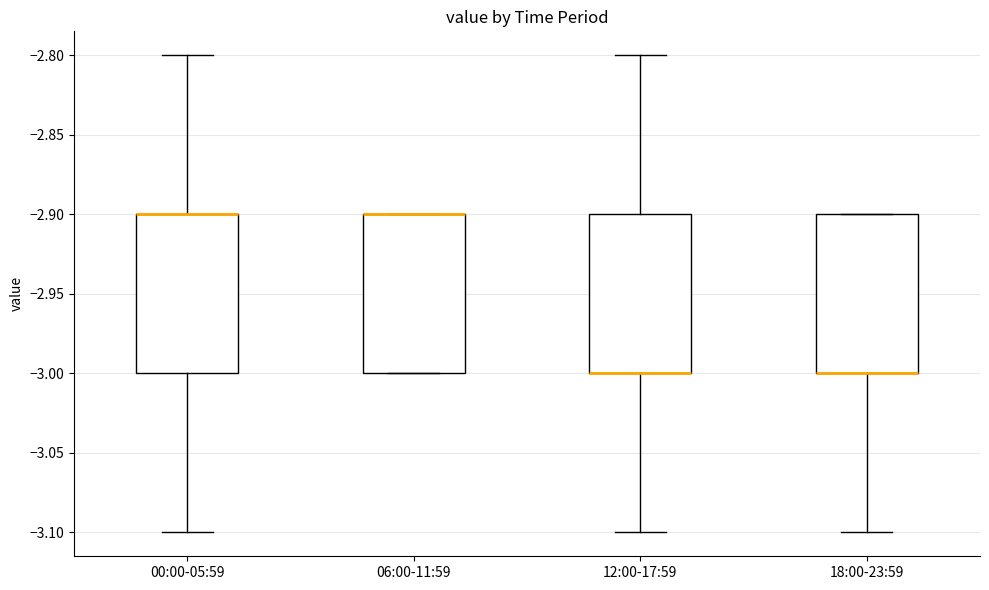

Reading left to right, read every box against the y-axis: the position of its median line, the range the box covers, and the ends of its whiskers. The values are not printed on the chart, so give them approximately, as read against the axis.

00:00-05:59: median -2.9 (drawn on the box's upper edge), box -3.0 to -2.9, whiskers -3.1 to -2.8
06:00-11:59: median -2.9 (drawn on the box's upper edge), box -3.0 to -2.9, whiskers -3.0 to -2.9
12:00-17:59: median -3.0 (drawn on the box's lower edge), box -3.0 to -2.9, whiskers -3.1 to -2.8
18:00-23:59: median -3.0 (drawn on the box's lower edge), box -3.0 to -2.9, whiskers -3.1 to -2.9